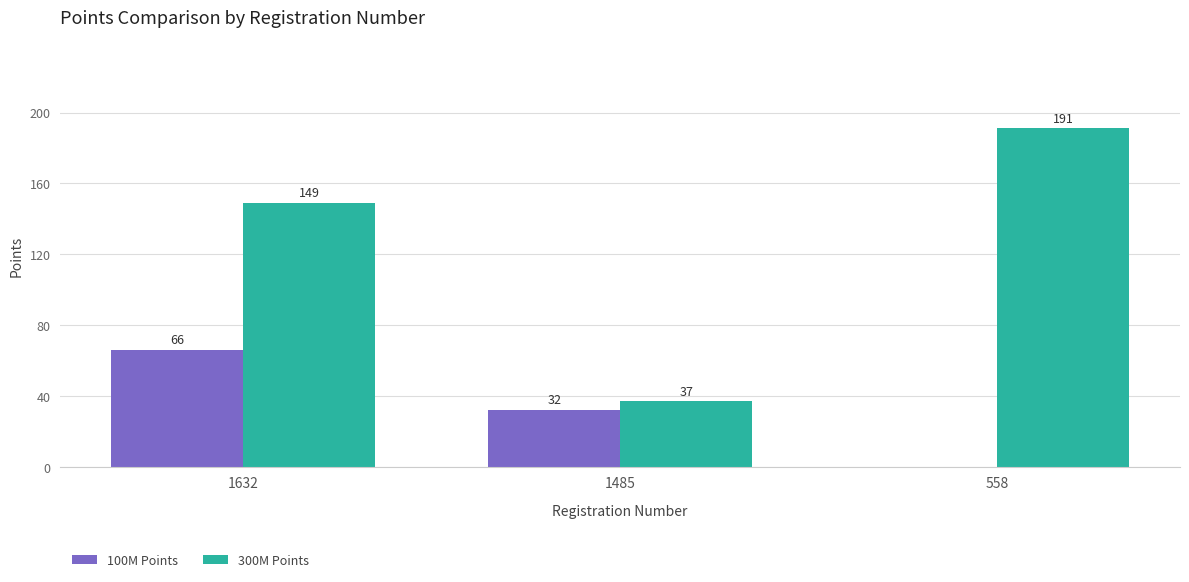

What is the approximate value of 300M Points at 1632, to the nearest 10?

150